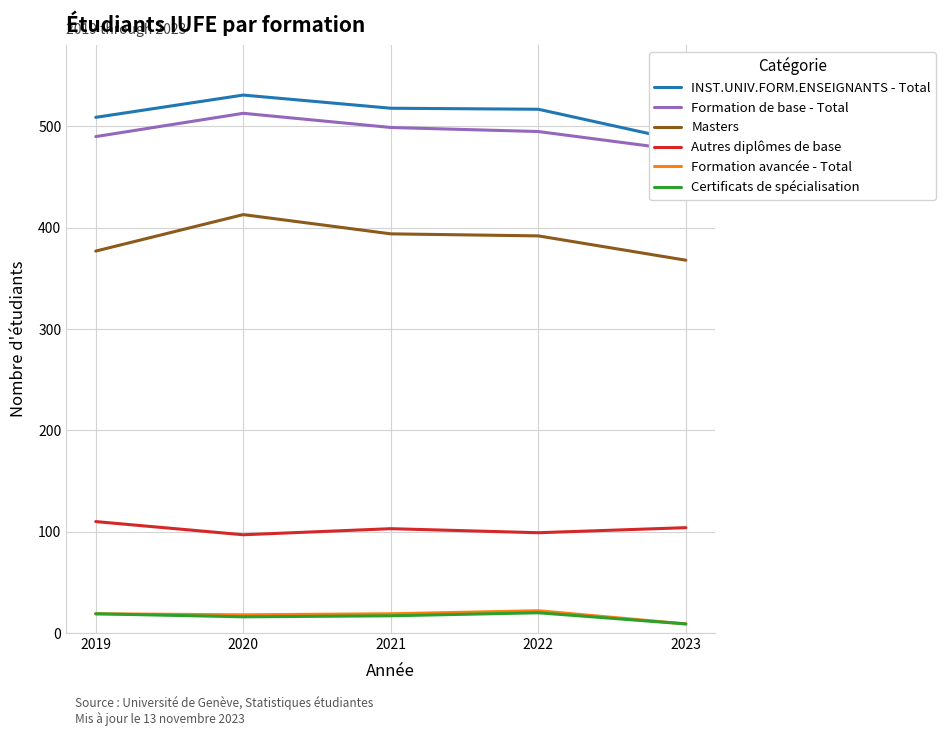

What is the difference between the second highest and minimum values in the Formation avancée - Total series?

10